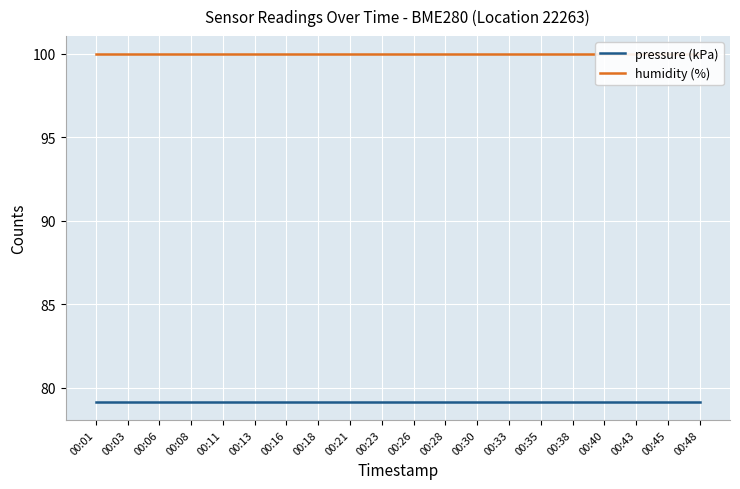

The pressure (kPa) series shows 79.1 at 00:45. True or false?

True